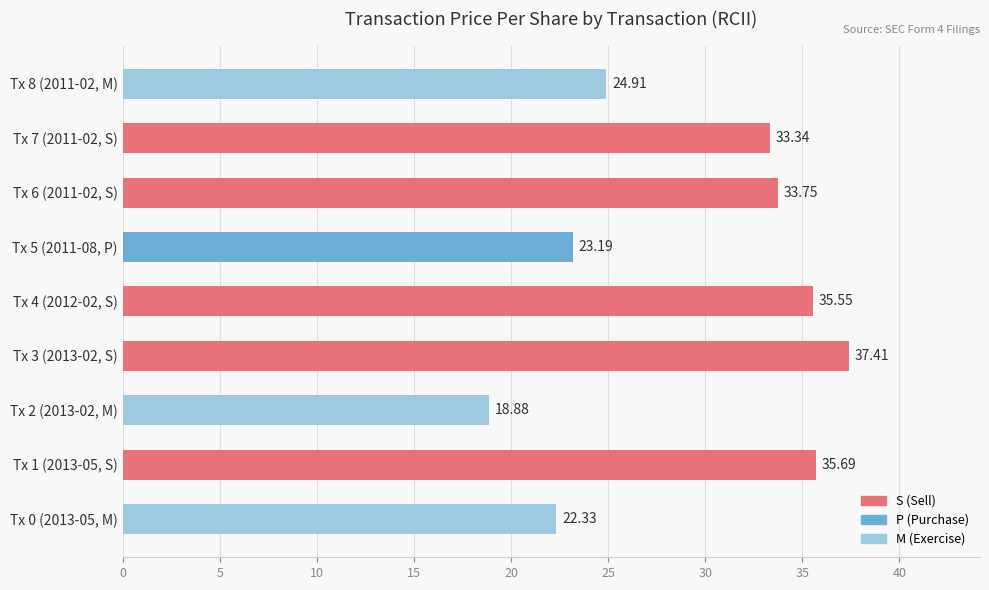

What is the greatest value displayed?

37.4